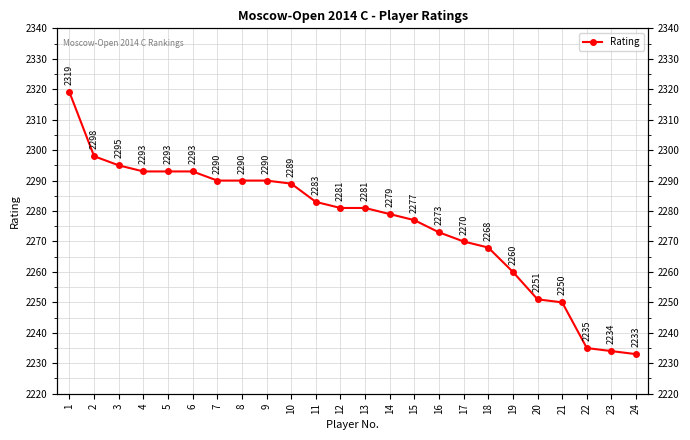

Does the chart have visible grid lines?

Yes